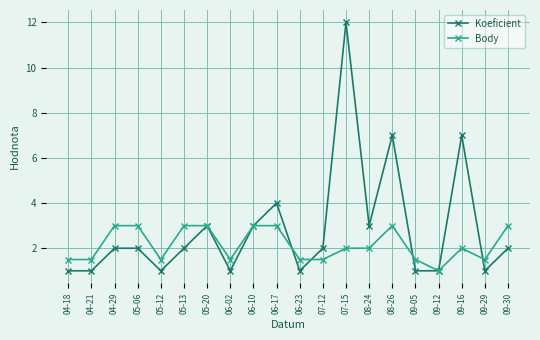

The Koeficient series shows 0.6 at 06-02. True or false?

False